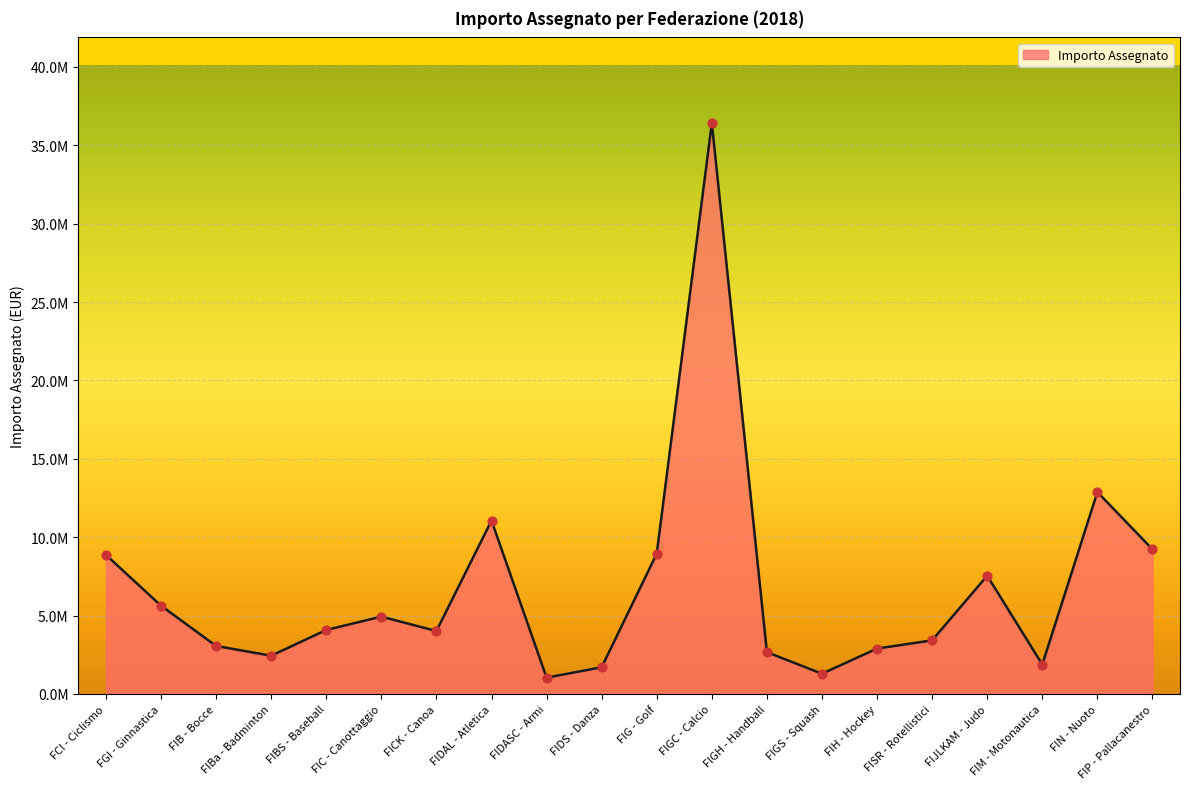

What is the ratio of the value at FIDS - Danza to the value at FIC - Canottaggio?

0.3